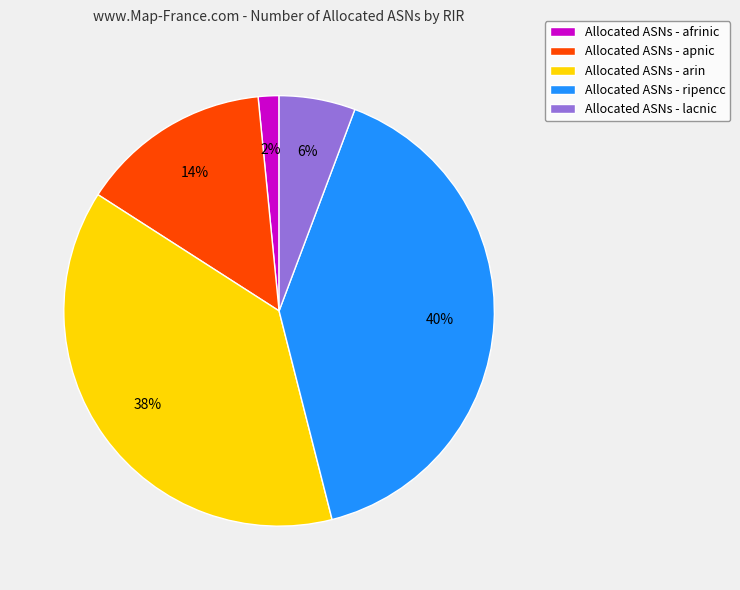

Does any single category account for the majority?

No